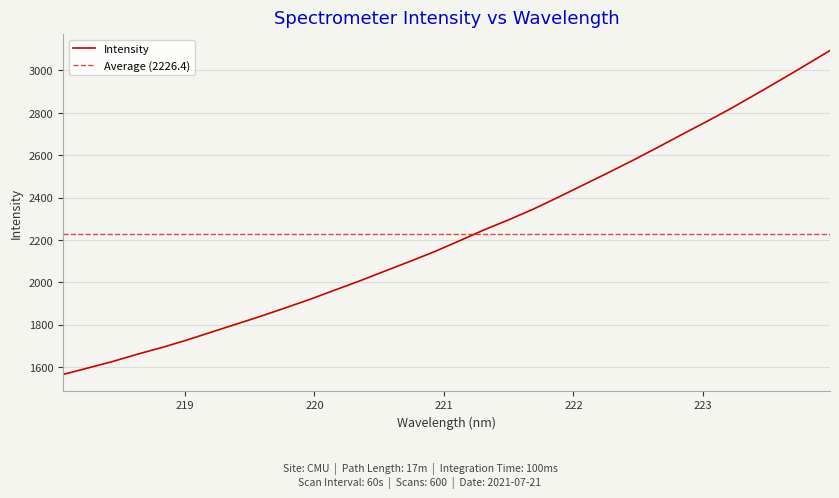

True or false: the data shows 1247.9 at 221.1174.

False